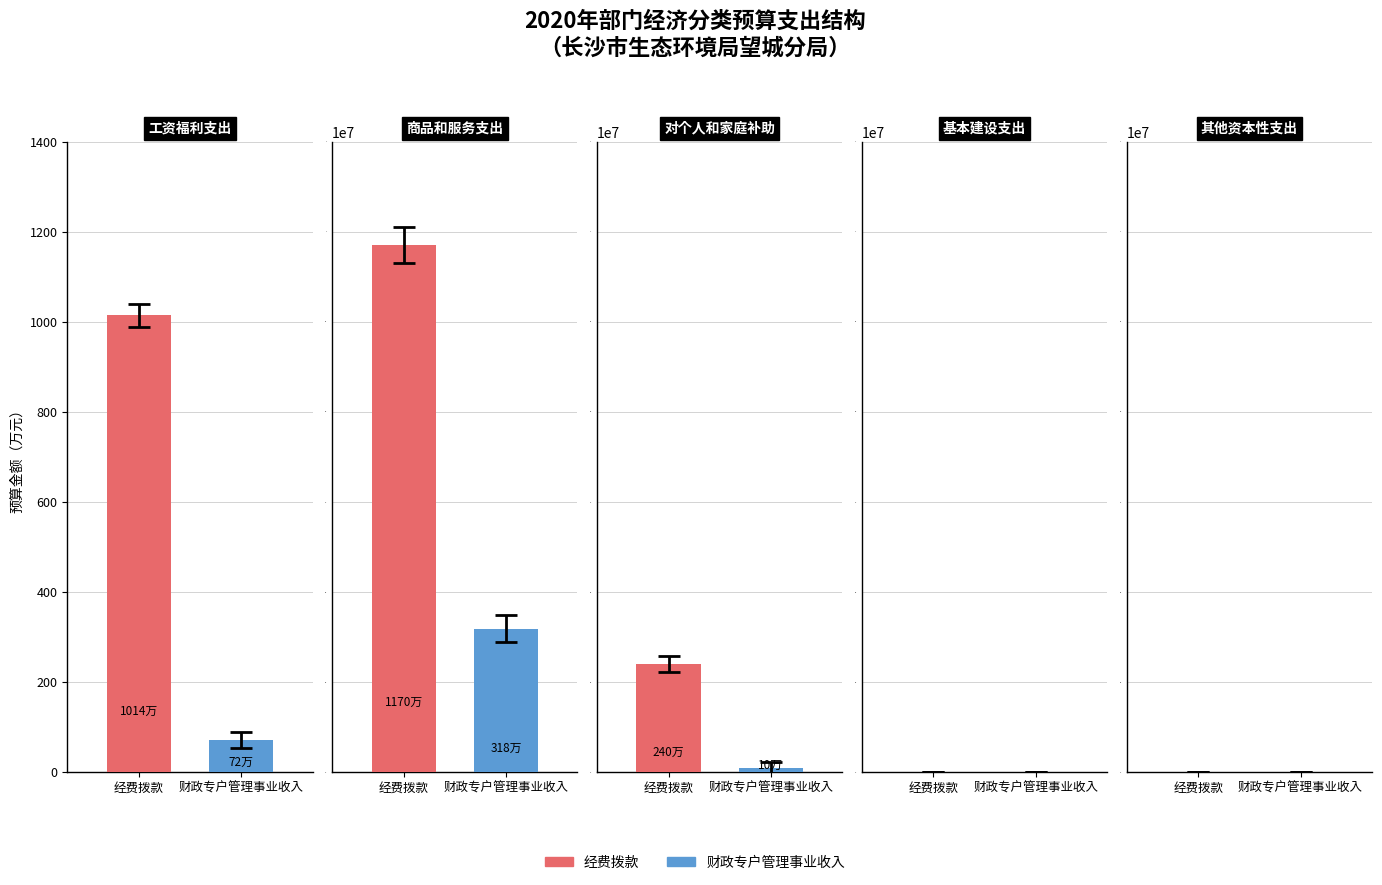

List the series in order of their peak value, lowest first.

财政专户管理事业收入, 经费拨款